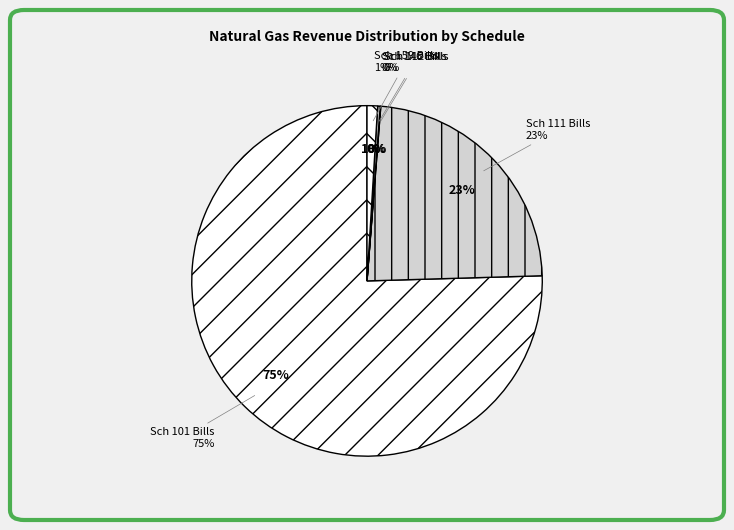

What portion of the pie excludes Sch 112 Bills?

100.0%